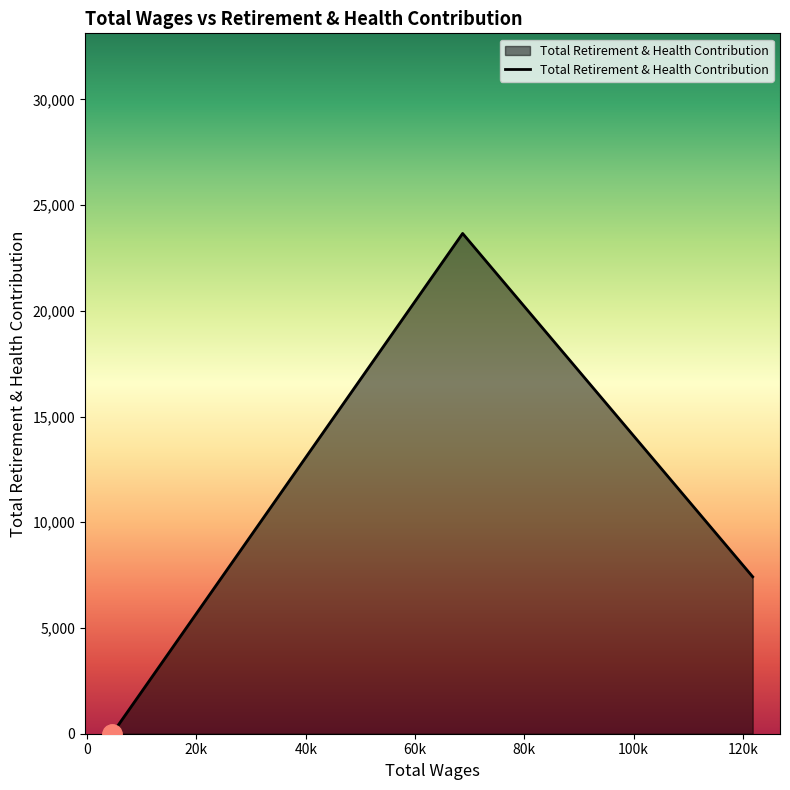

How many positive values are there?

2